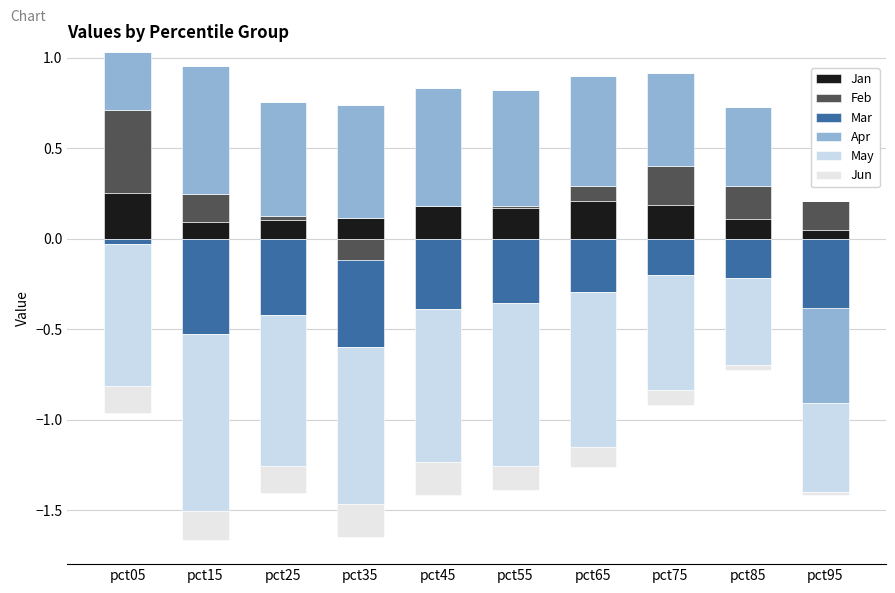

What is the sum of all Feb values?

1.3